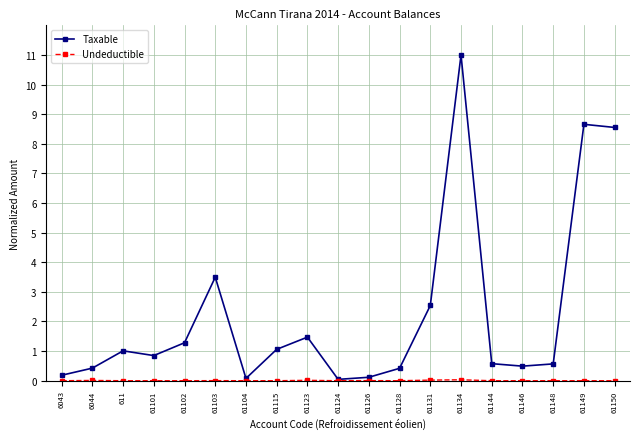

Which series has the largest range (max minus min)?

Taxable